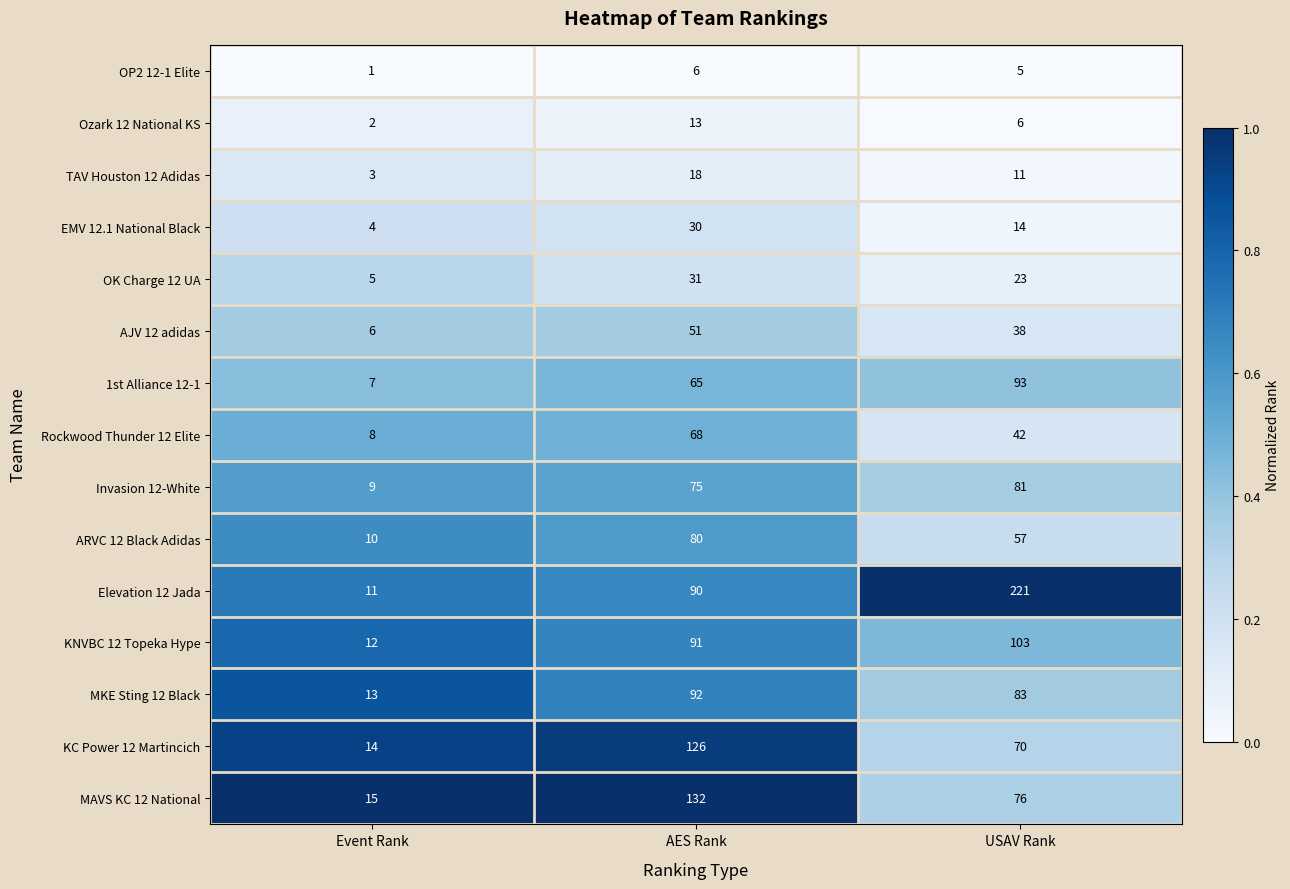

Which series changed the most between AES Rank and USAV Rank?

Elevation 12 Jada